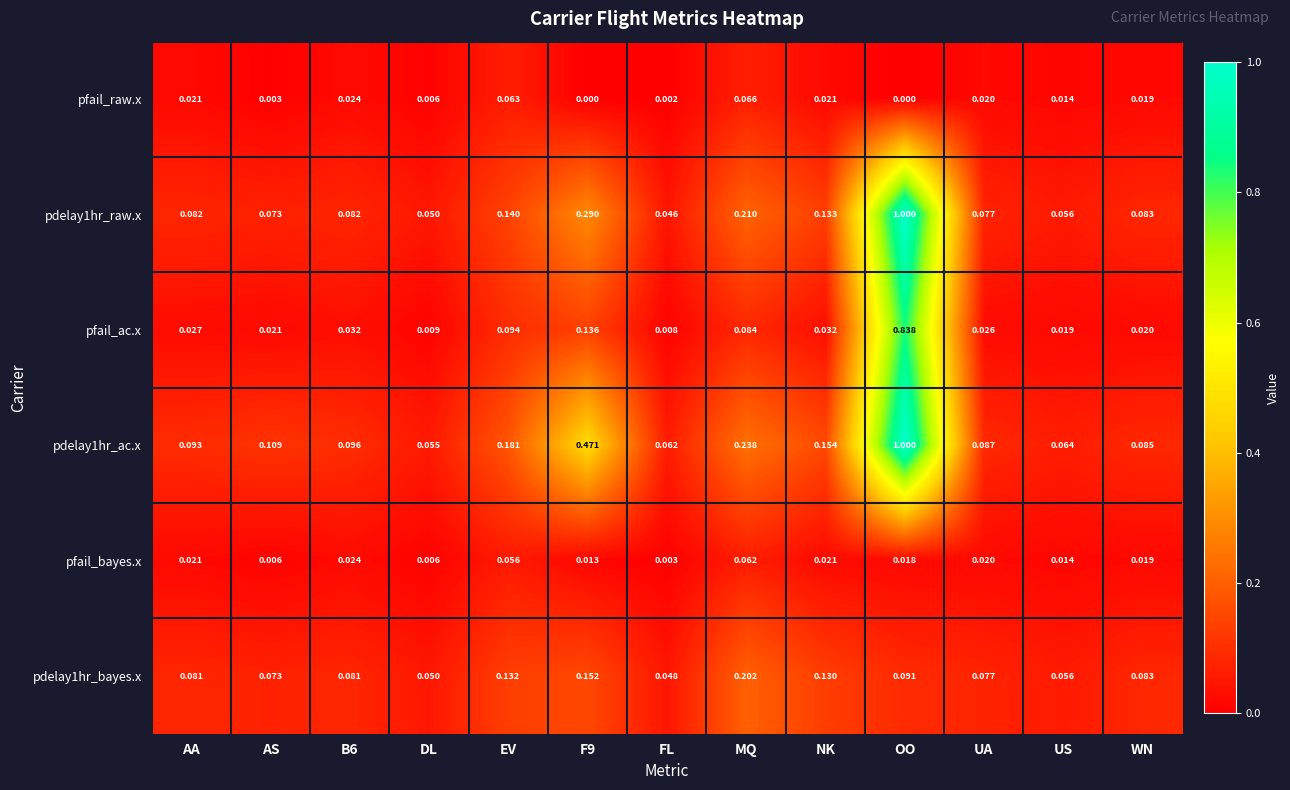

Which label corresponds to the largest value in the chart?

OO